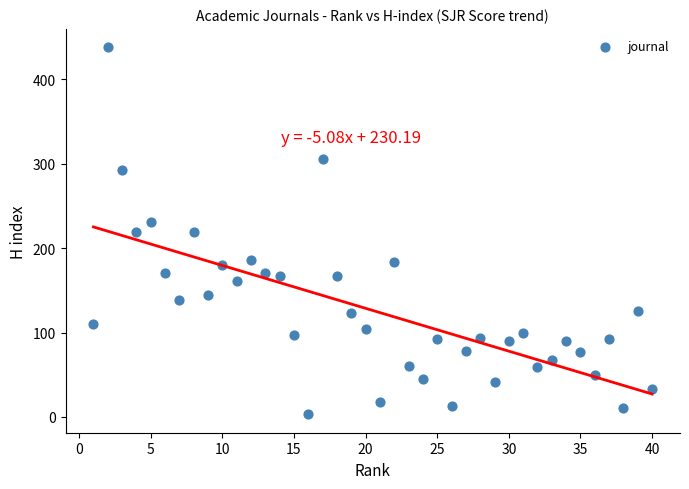

What is the range of X values (max minus min)?

39